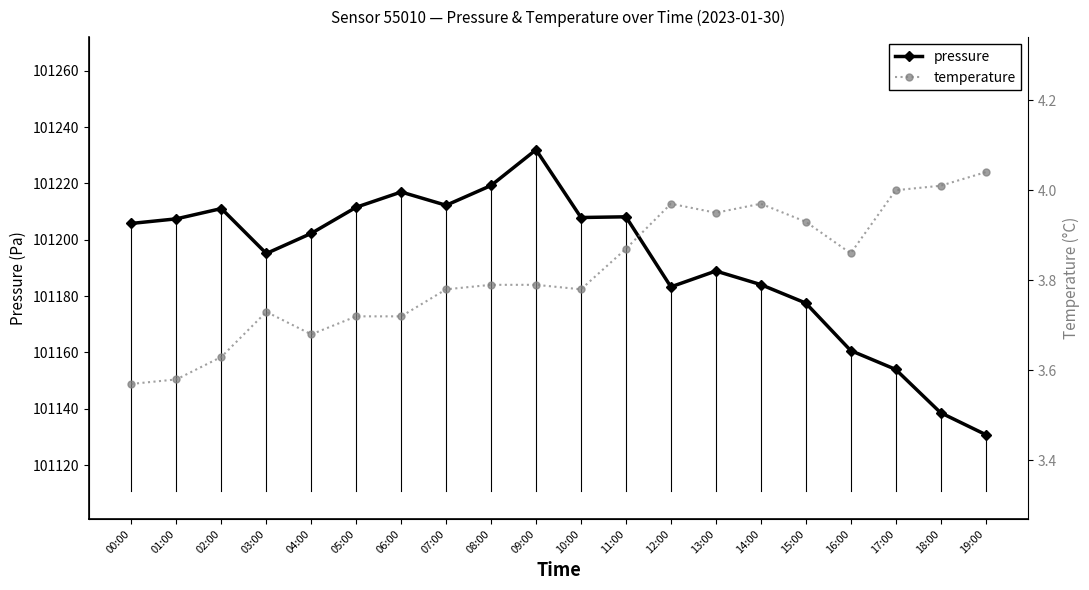

Which has a higher value, 02:00 or 08:00?

08:00